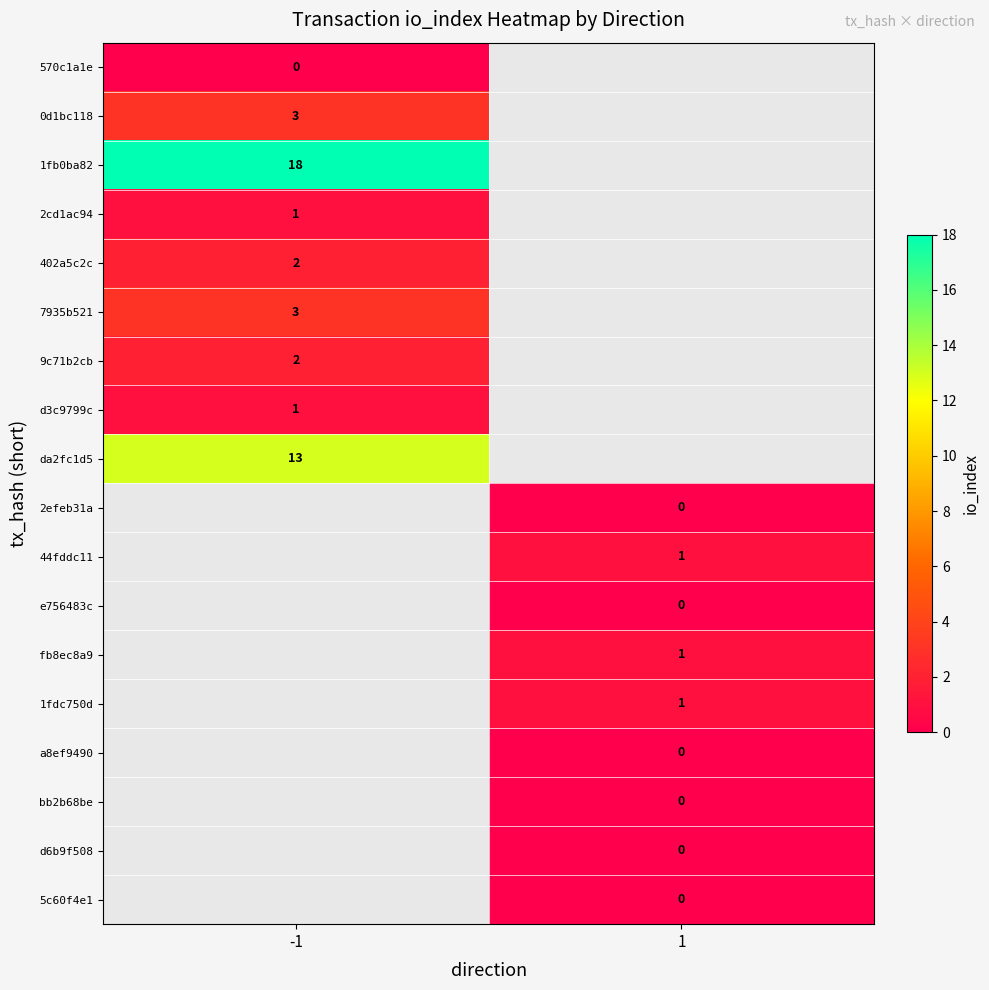

What is the difference between the highest and lowest values at -1?

18.0